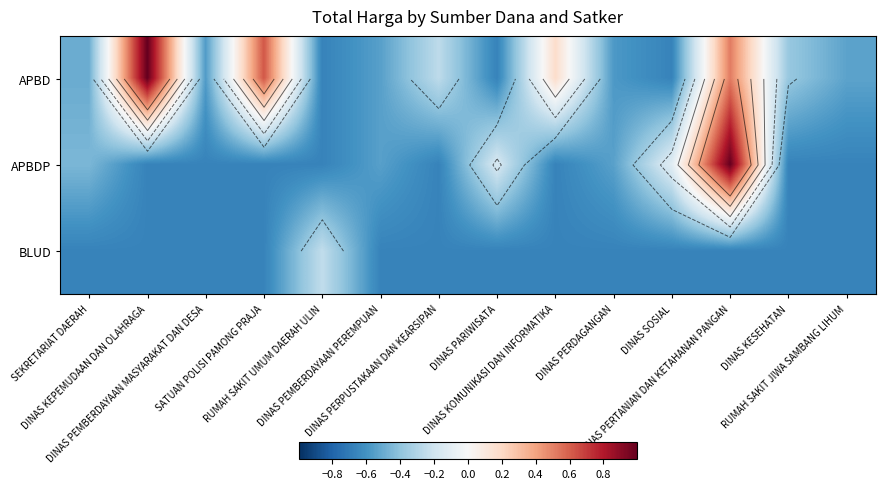

Which series has the largest total across all categories?

APBD